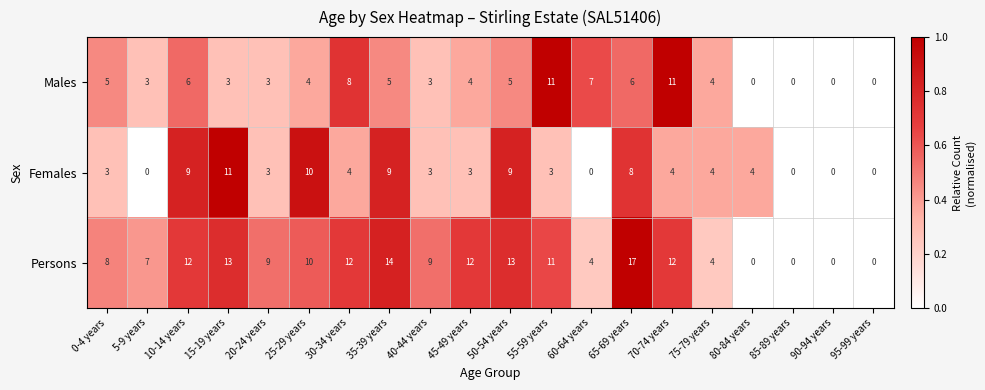

Rank the series at 60-64 years from lowest to highest value.

Females, Persons, Males